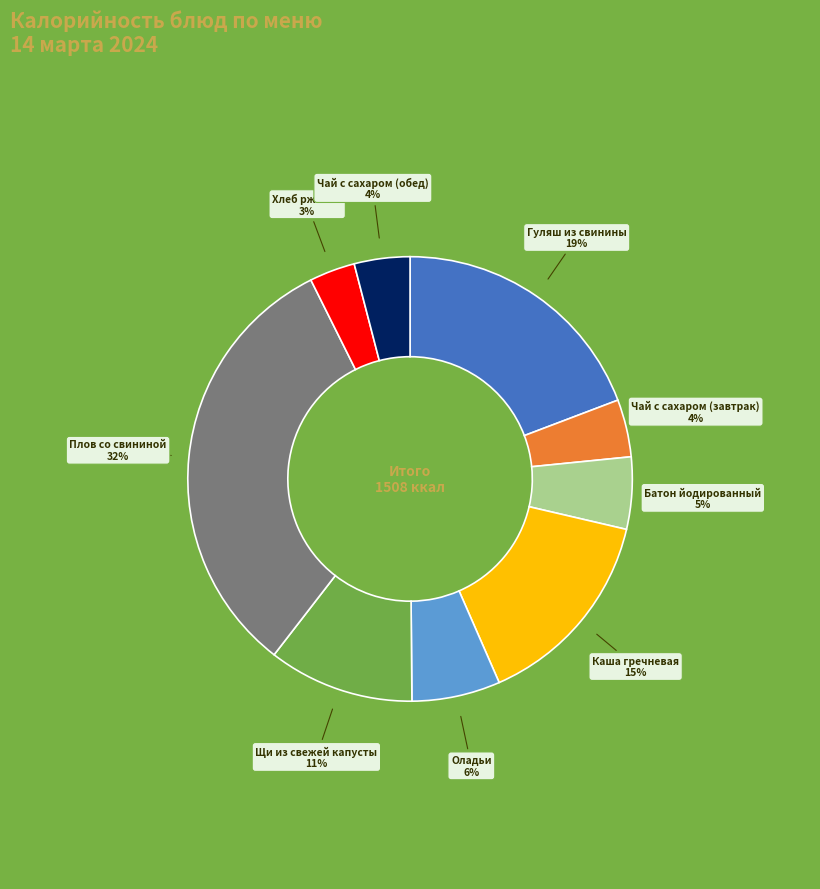

Which category has the smallest portion of the pie?

Хлеб ржаной